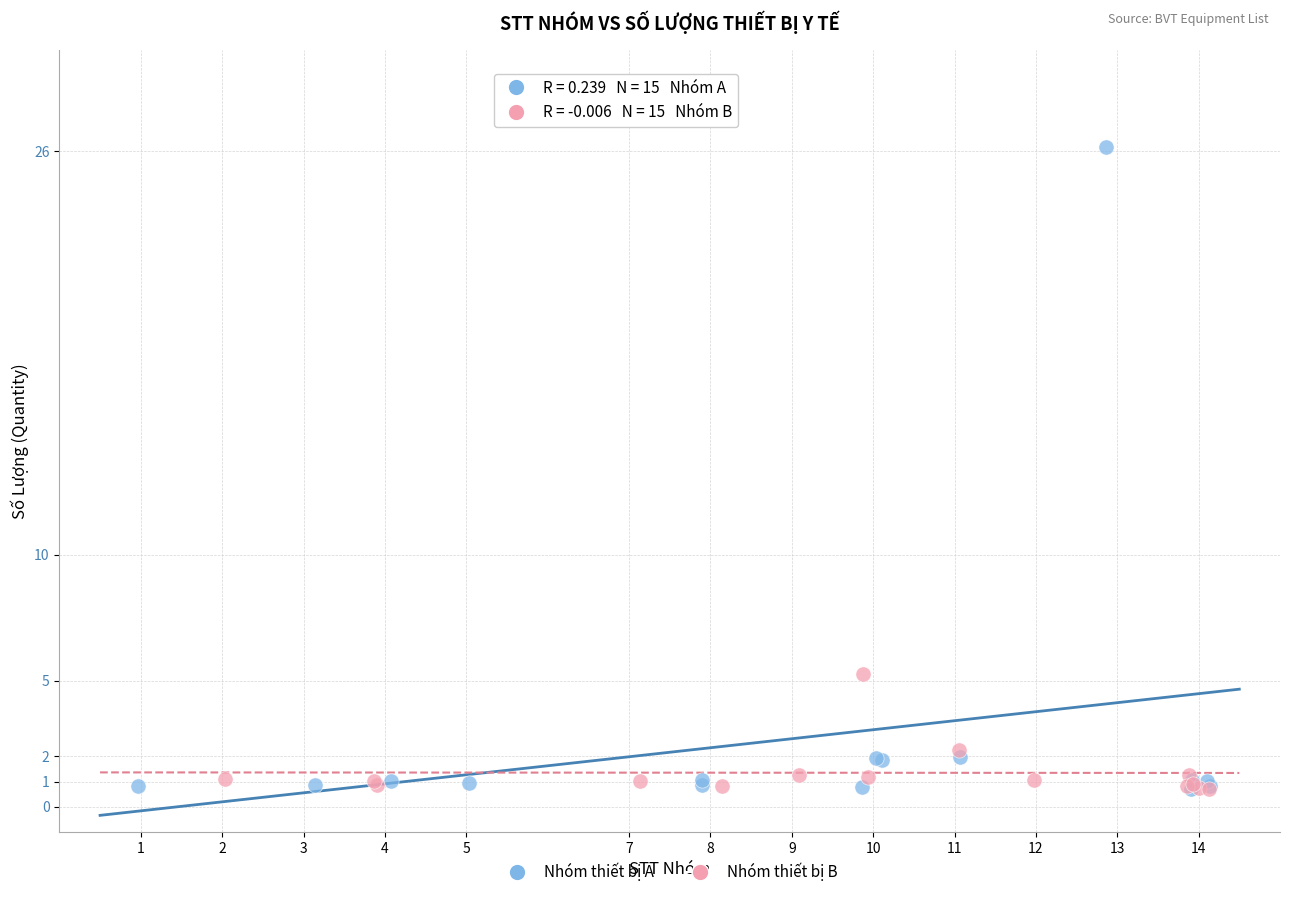

Which series reaches the maximum Y coordinate?

Nhóm thiết bị A